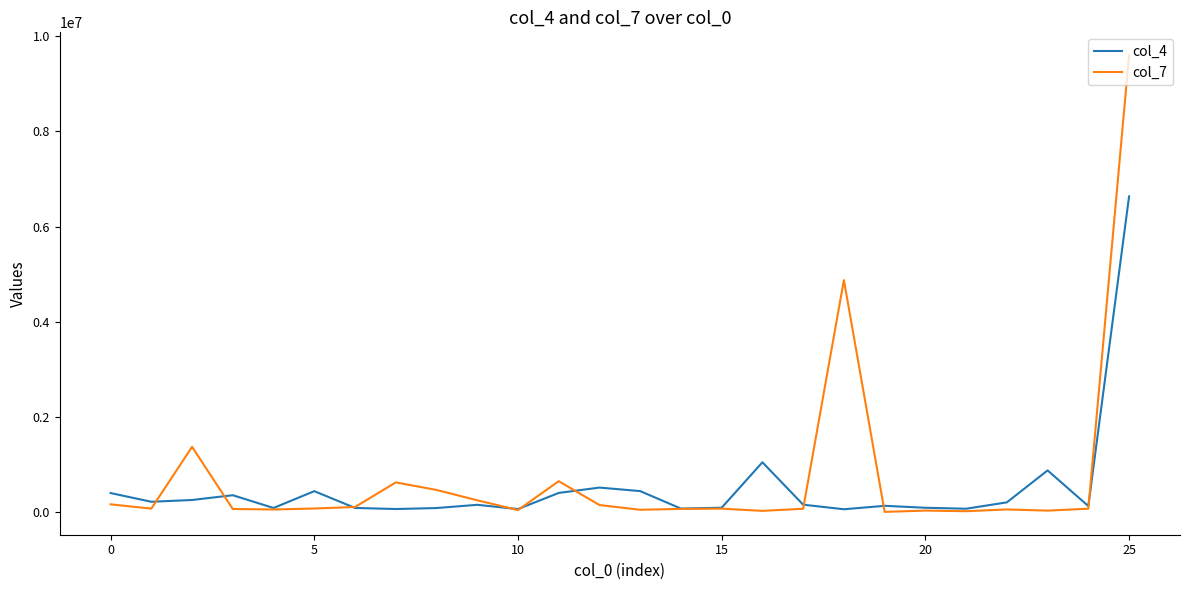

At how many categories does at least one series exceed 6325685?

1